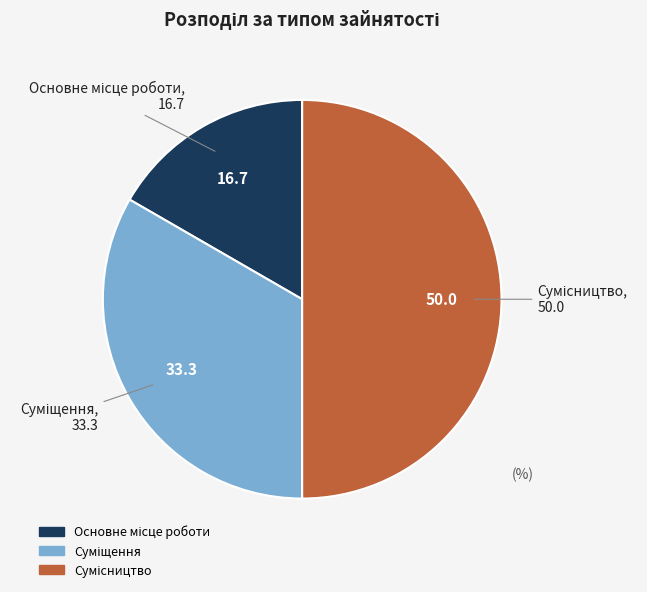

To the nearest percent, what is the average slice percentage?

33%